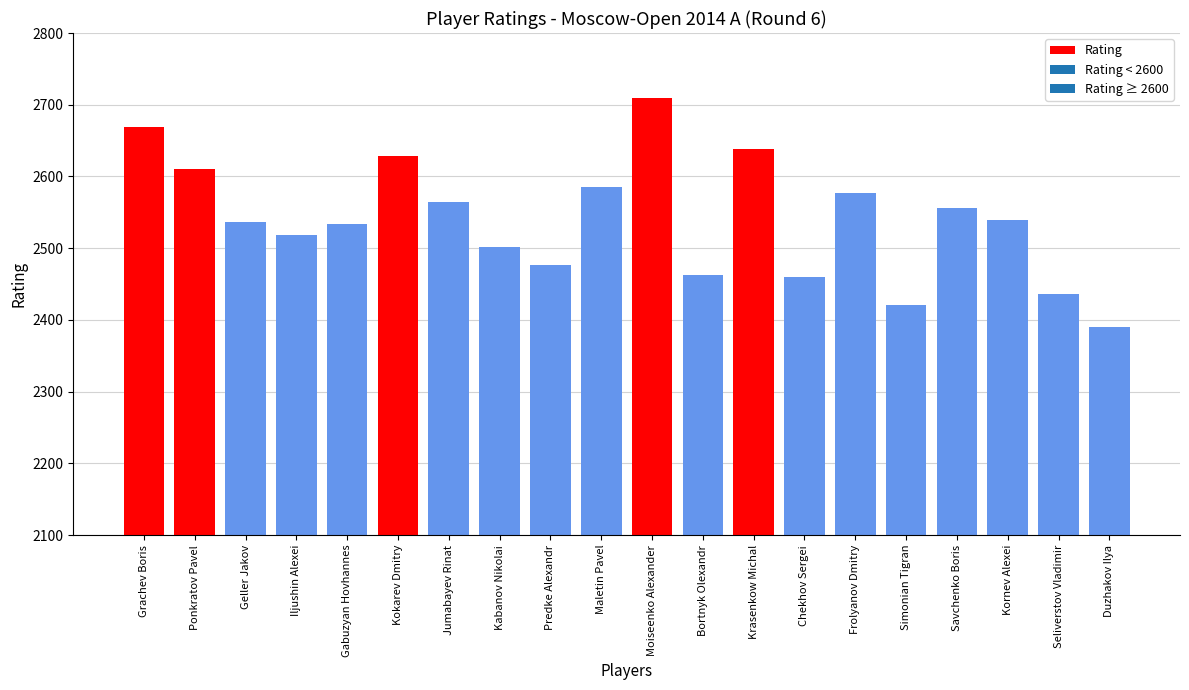

True or false: the data shows 2390 at Duzhakov Ilya.

True